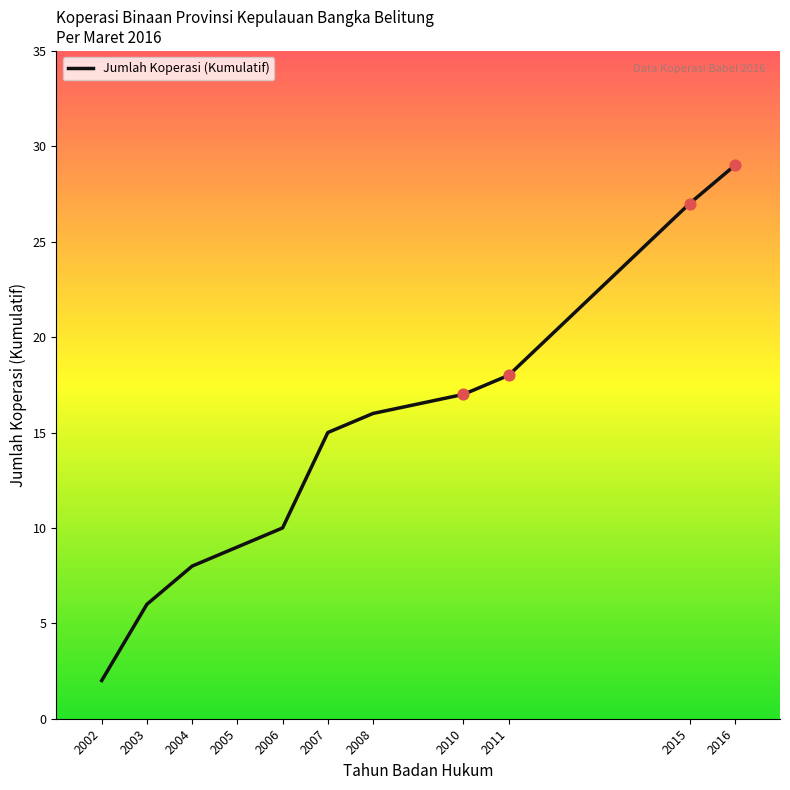

What is the ratio of the value at 2011 to the value at 2008?

1.1